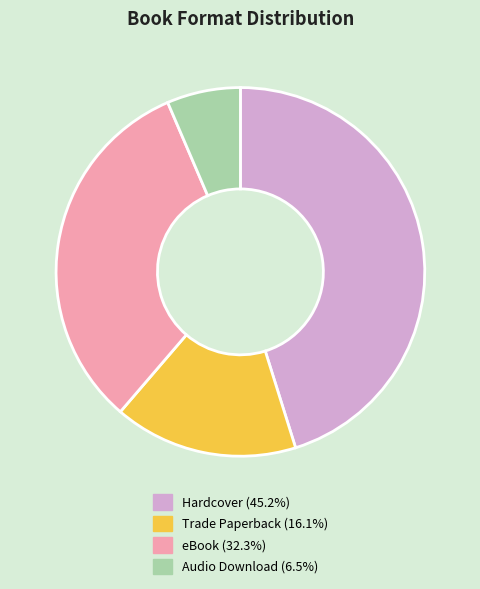

How many slices are in this pie chart?

4